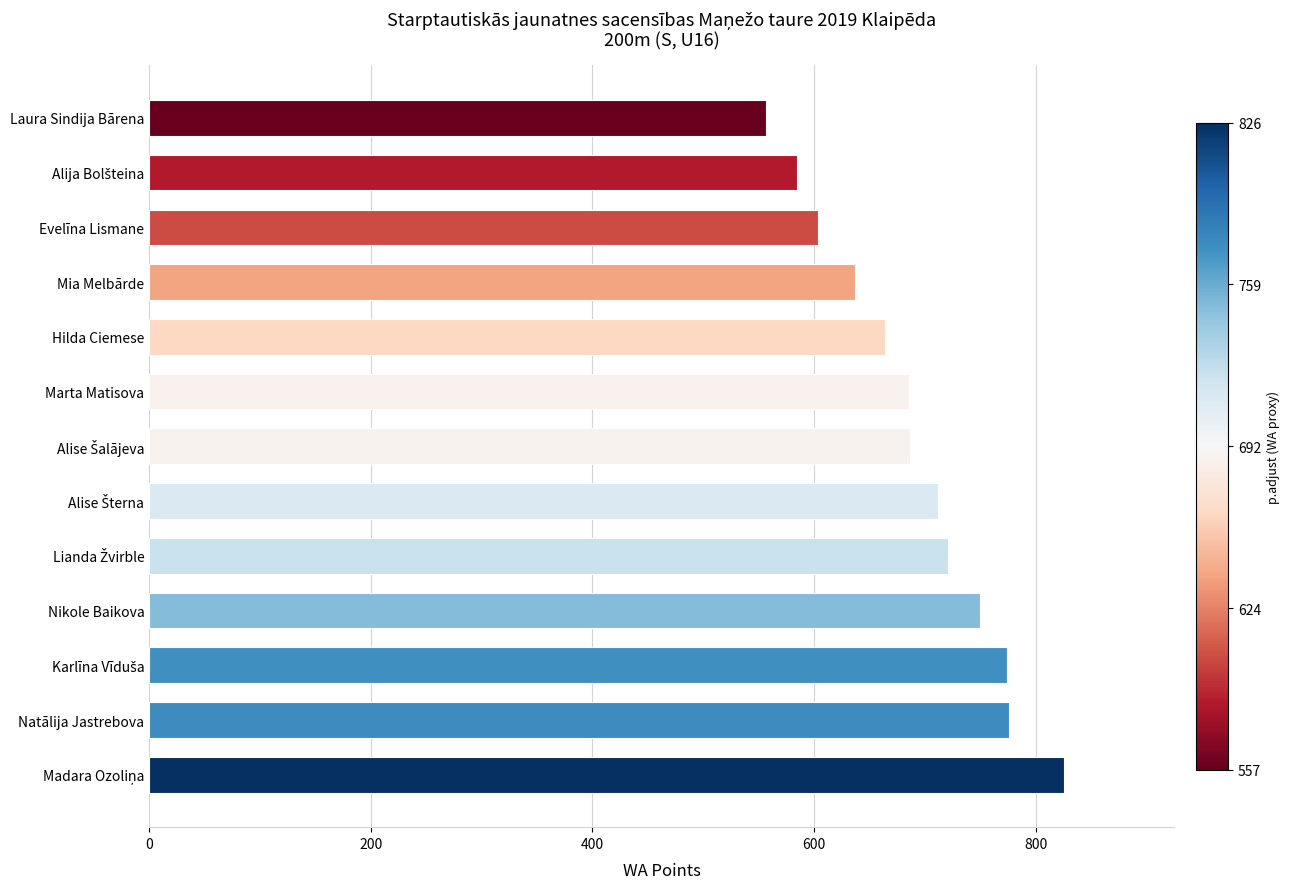

The value at Mia Melbārde is 637. True or false?

True